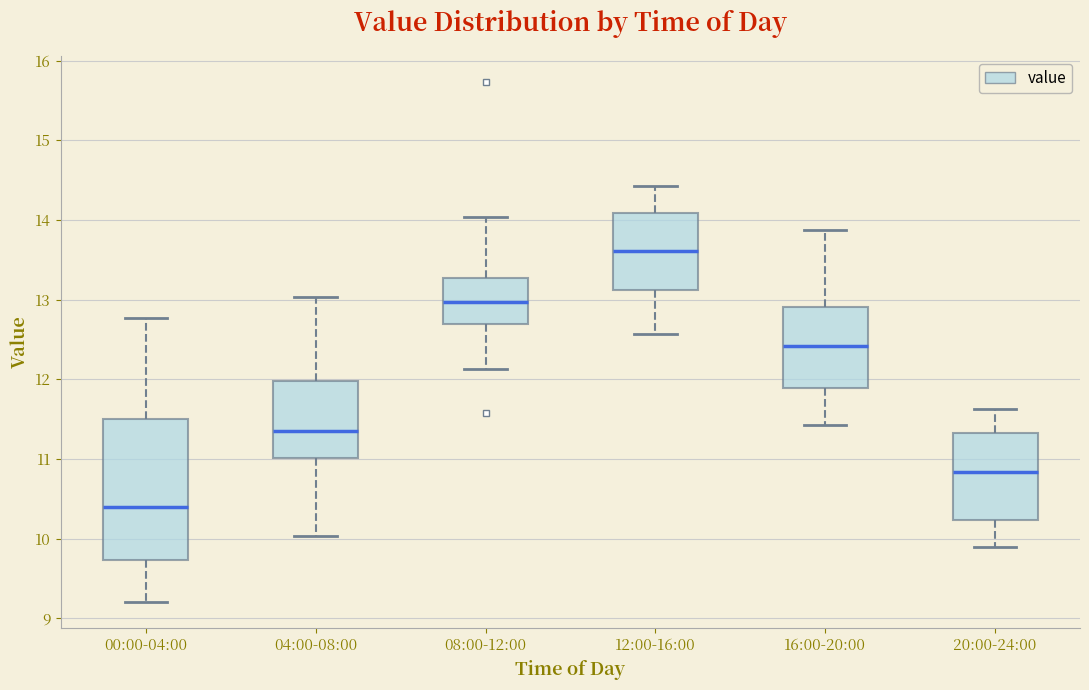

Which box is the tallest, from its lower edge to its upper edge?

00:00-04:00